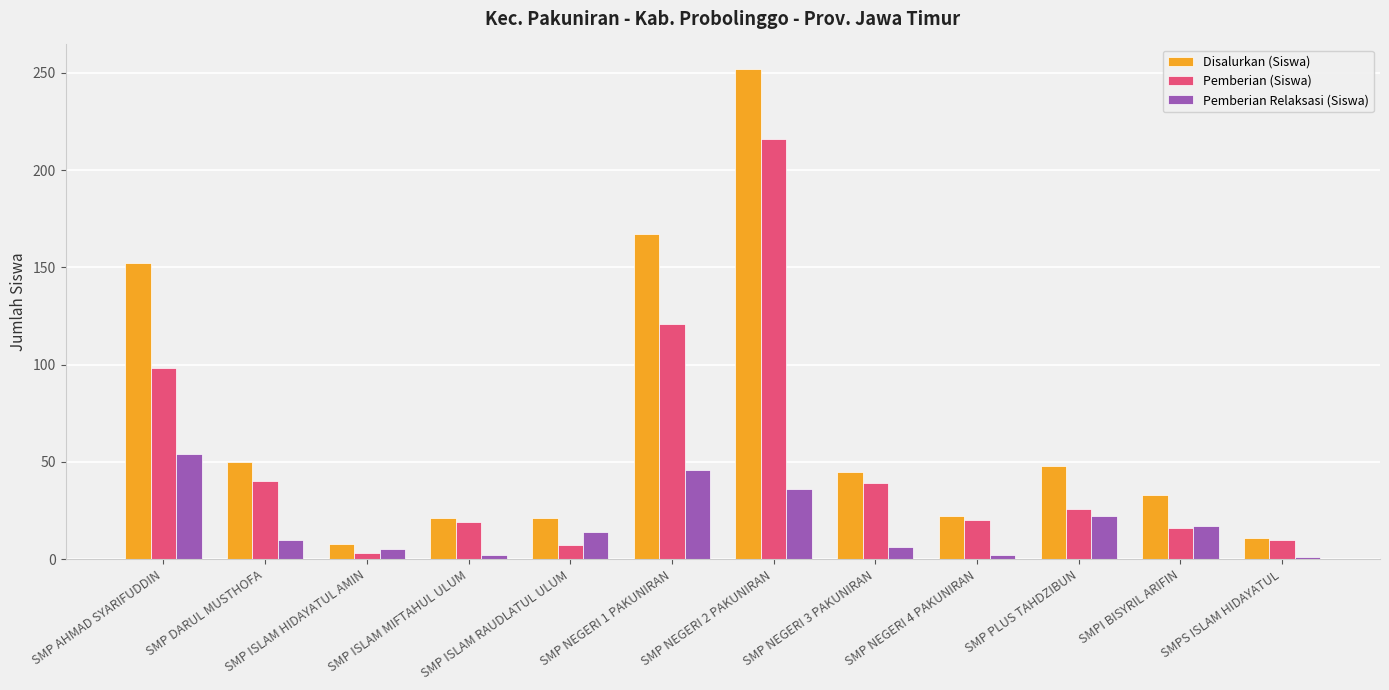

True or false: Pemberian (Siswa) has a value of 3 at SMP ISLAM HIDAYATUL AMIN.

True